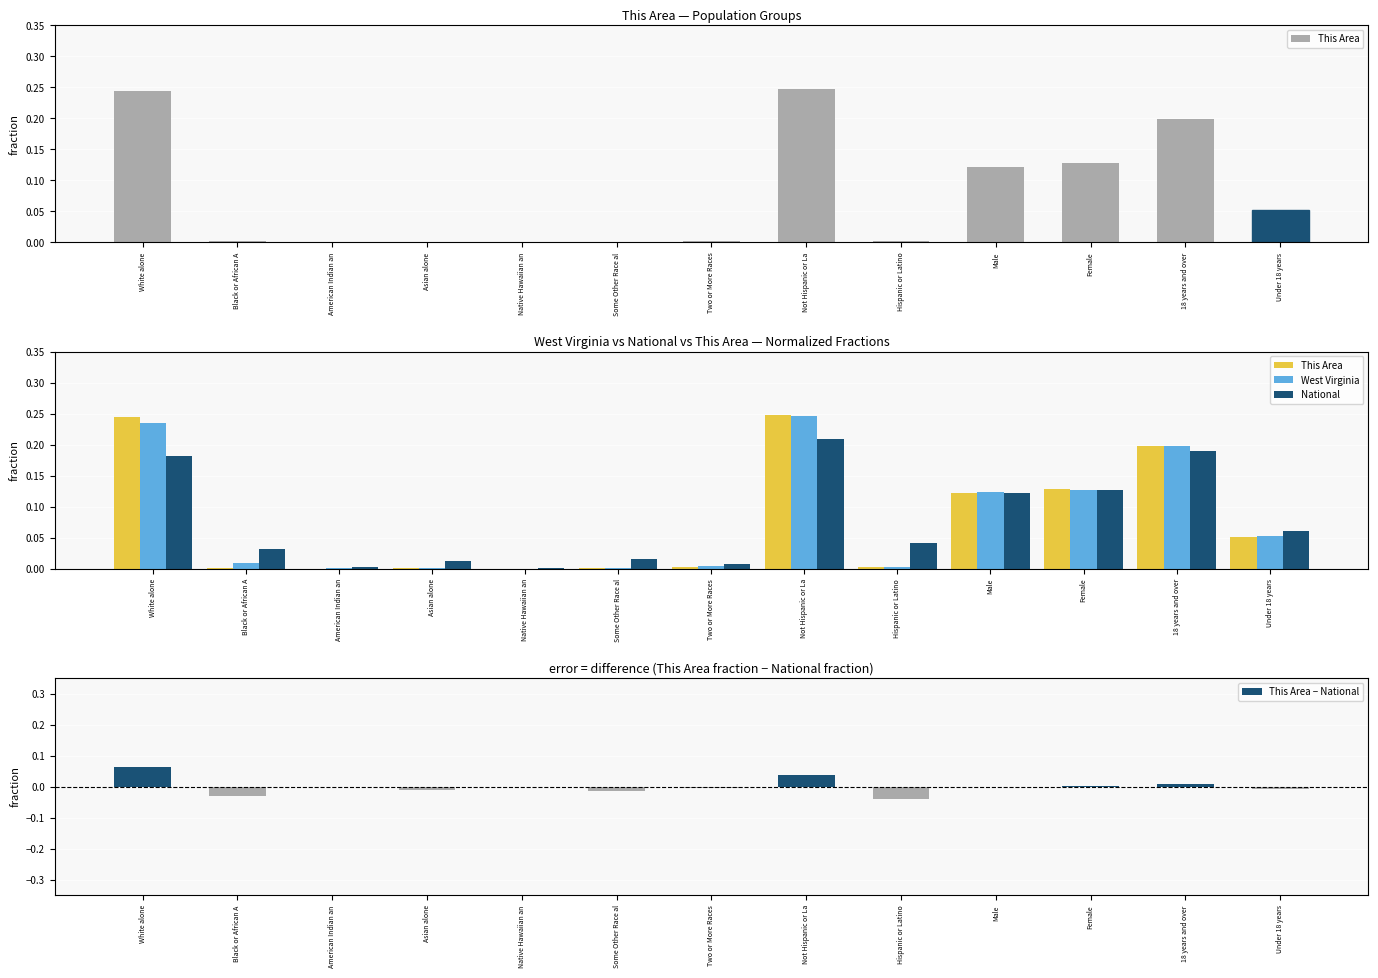

At how many categories does at least one series exceed 0?

13